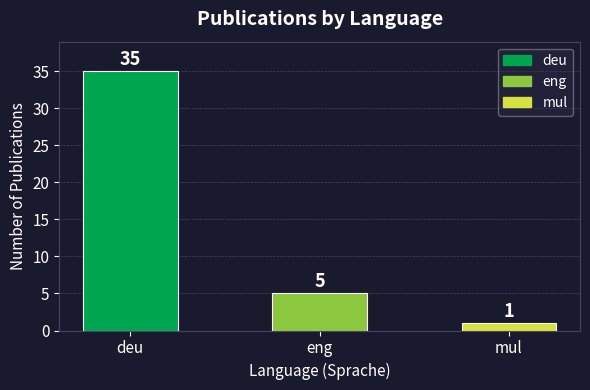

What is the average value?

14